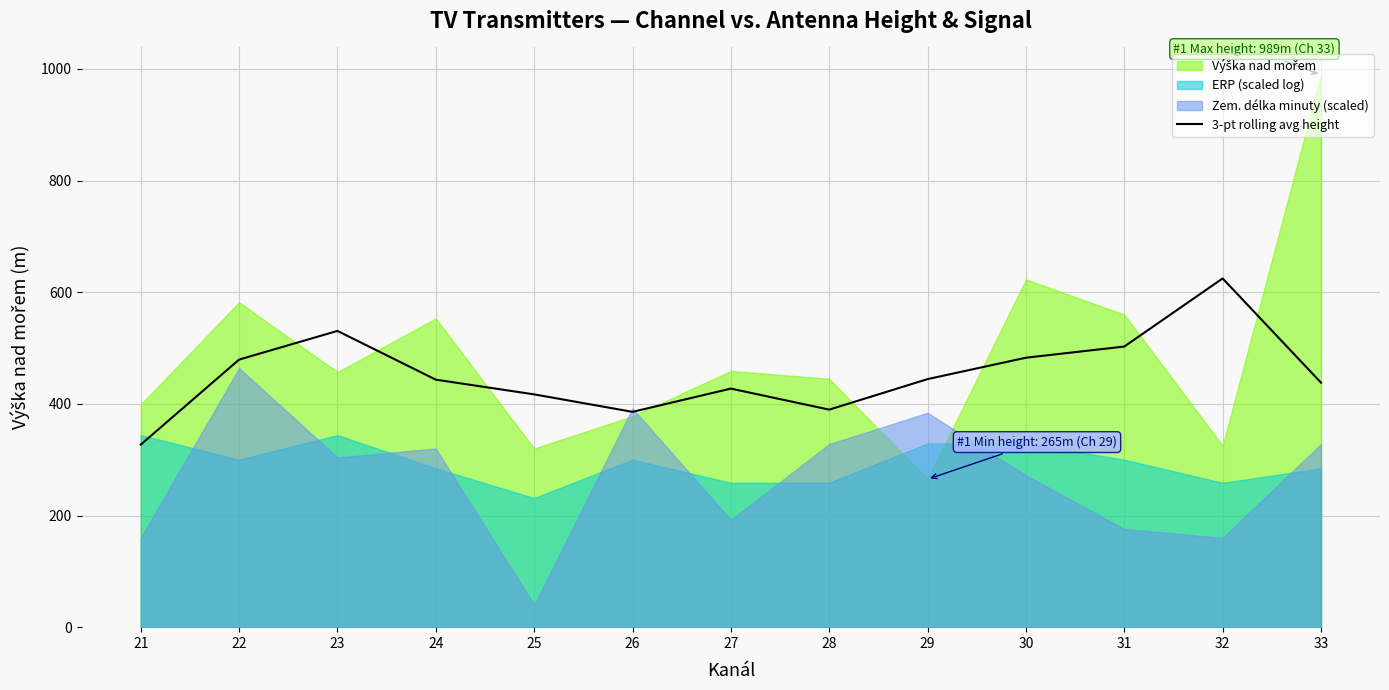

Count the number of categories in the chart.

13